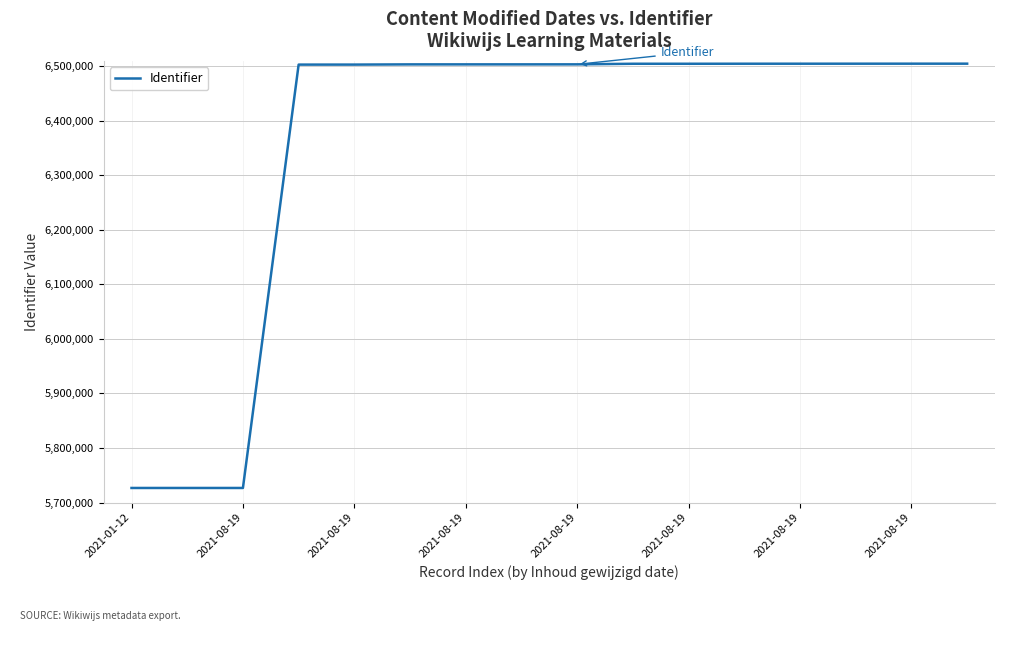

What is the maximum value shown in the chart?

6504893